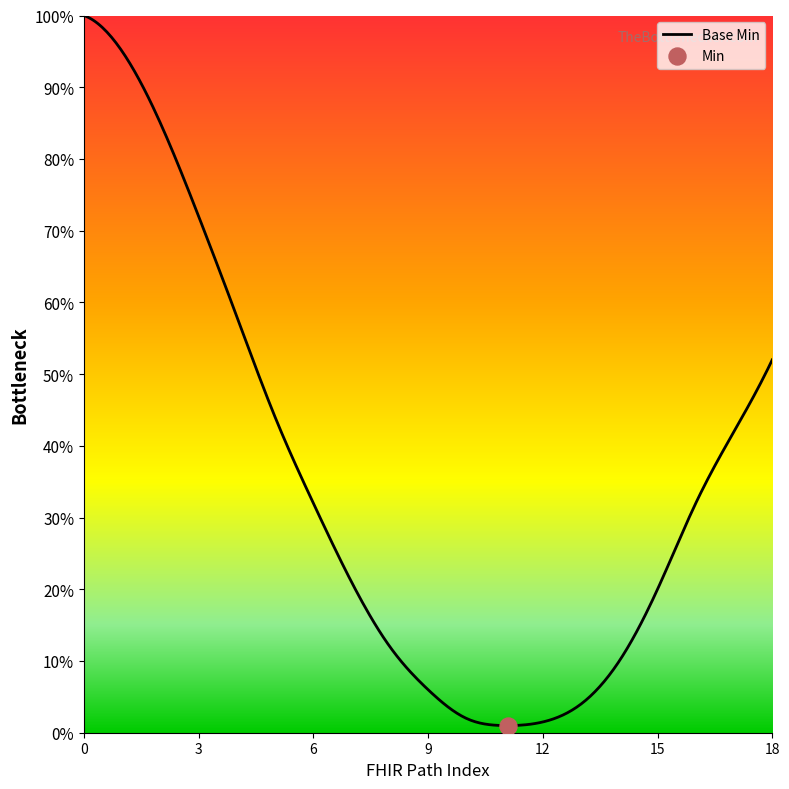

Does the chart have visible grid lines?

No